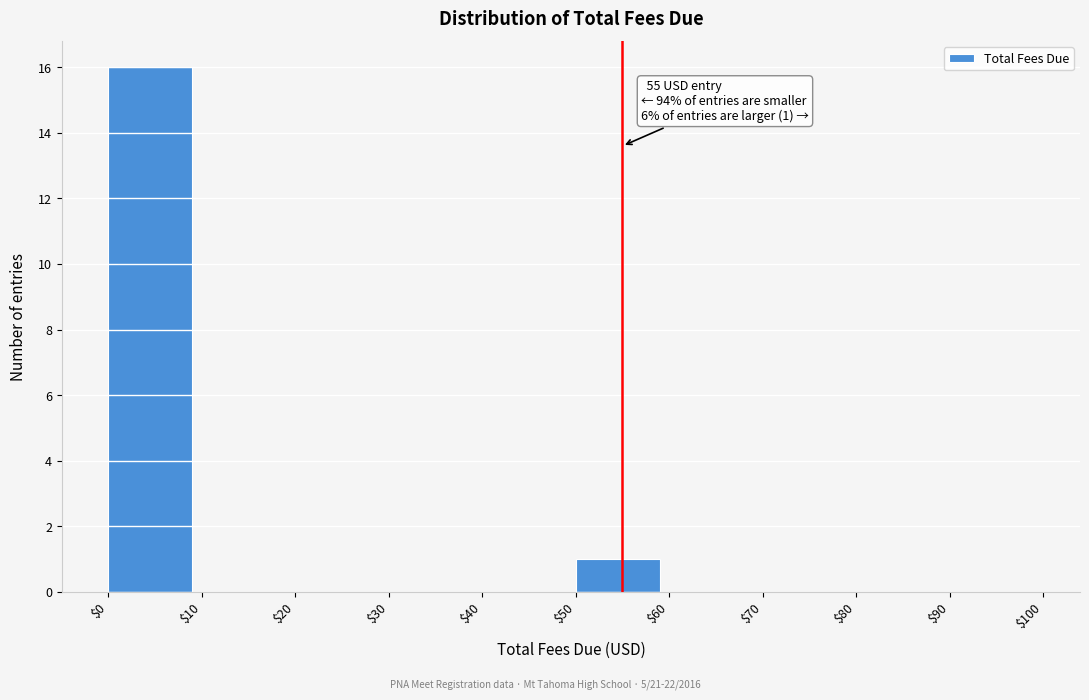

Over which range of the x-axis is the bar tallest?

$0 to $10